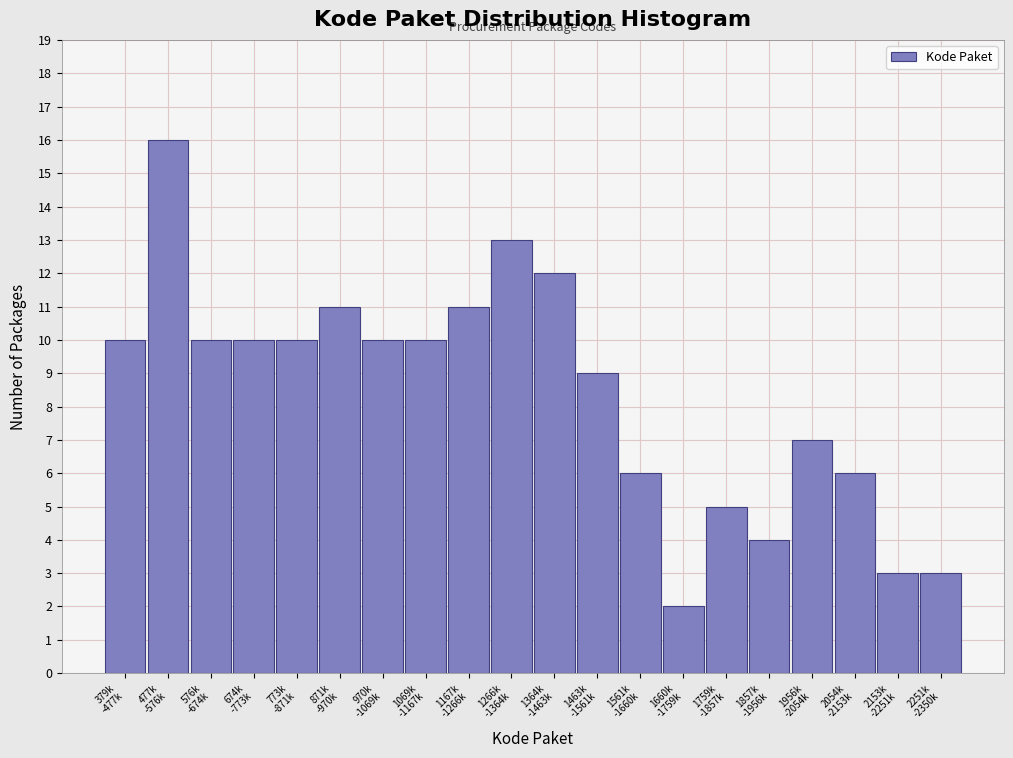

Reading left to right, what are all the values shown in this chart?

10	16	10	10	10	11	10	10	11	13	12	9	6	2	5	4	7	6	3	3